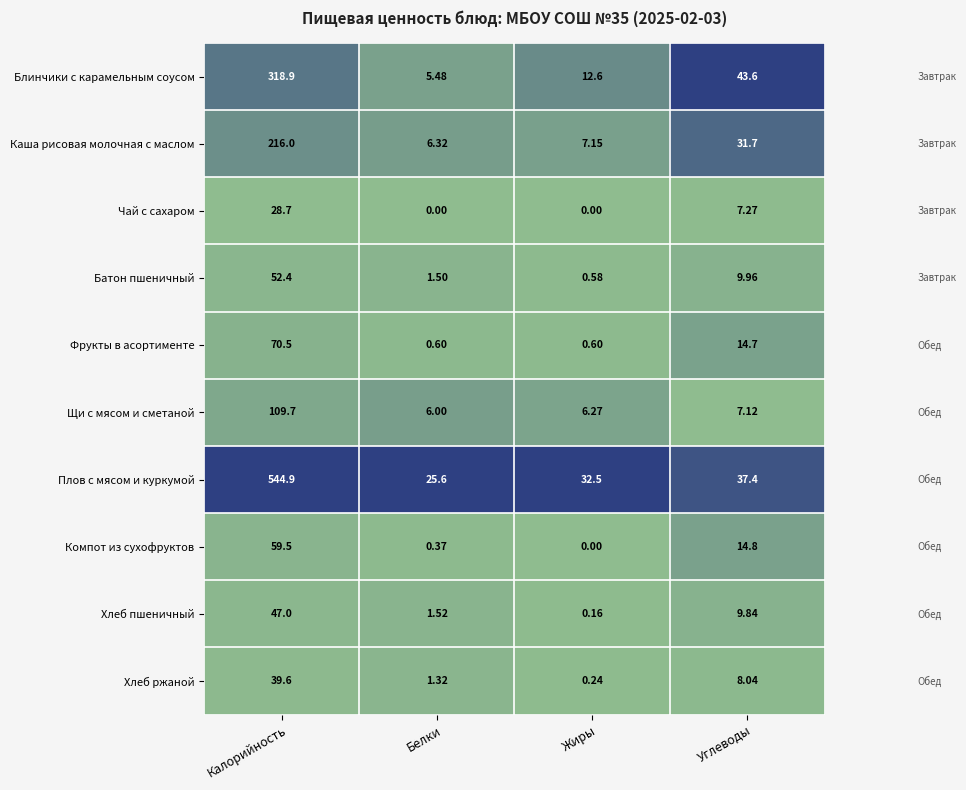

Rank the series by their maximum value, from lowest to highest.

Чай с сахаром, Хлеб ржаной, Хлеб пшеничный, Батон пшеничный, Компот из сухофруктов, Фрукты в асортименте, Щи с мясом и сметаной, Каша рисовая молочная с маслом, Блинчики с карамельным соусом, Плов с мясом и куркумой